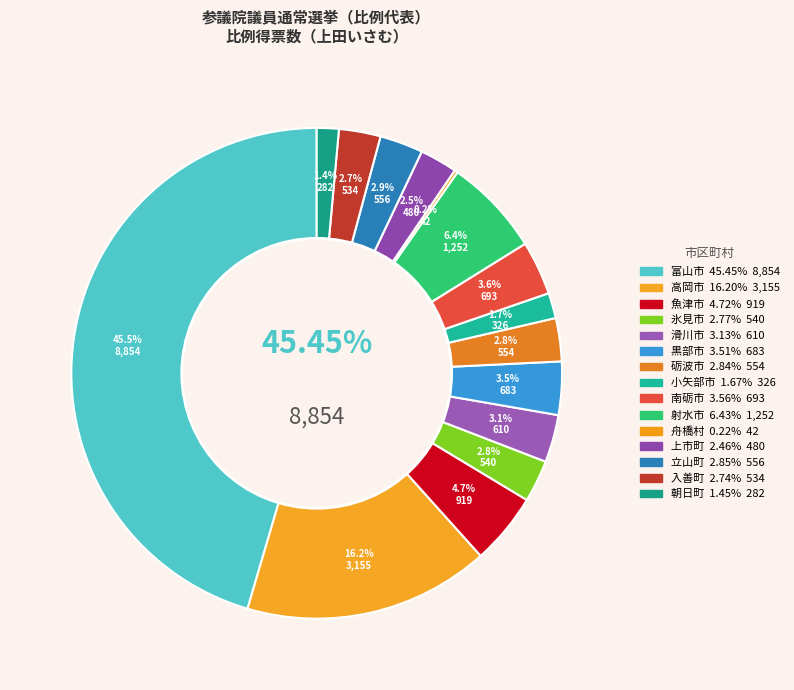

What portion of the pie excludes 入善町?

97.3%